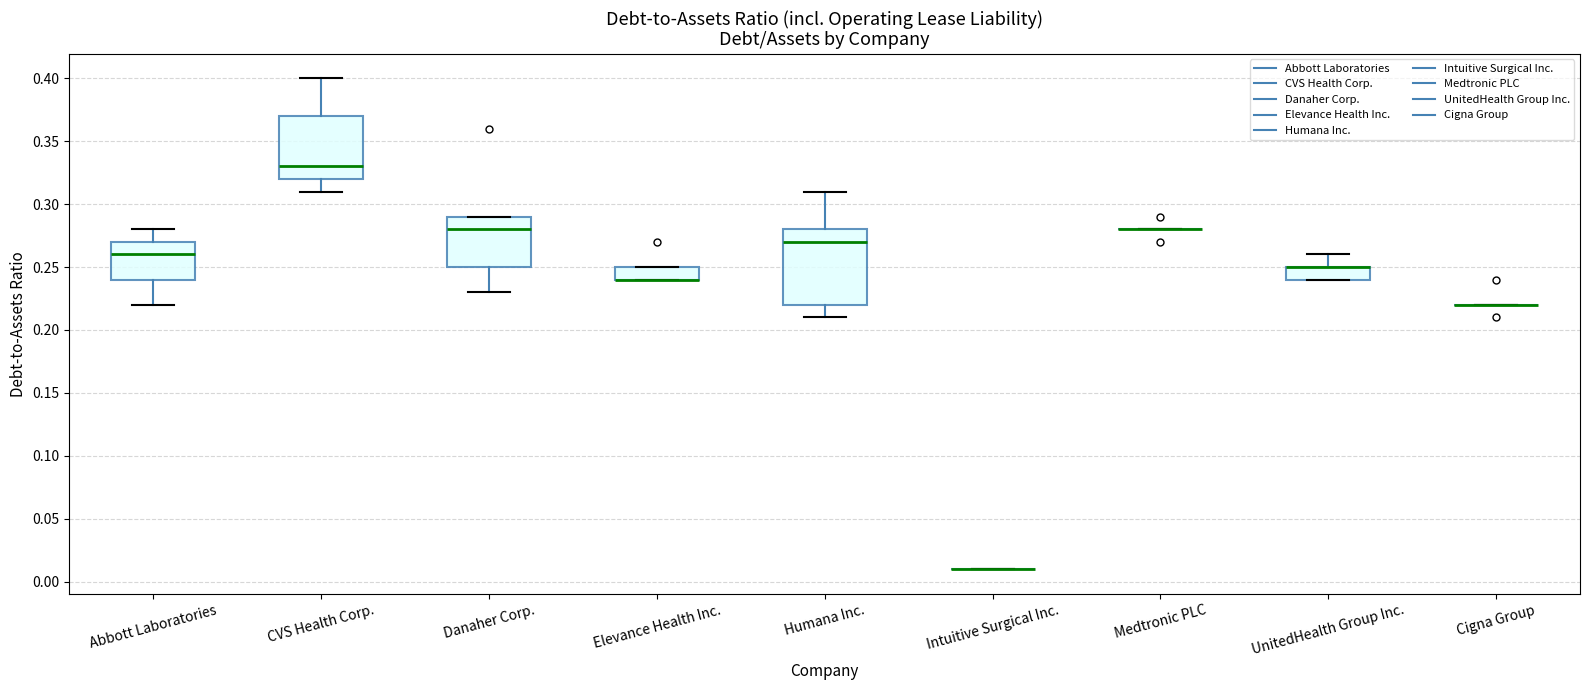

Reading left to right, read every box against the y-axis: the position of its median line, the range the box covers, and the ends of its whiskers. The values are not printed on the chart, so give them approximately, as read against the axis.

Abbott Laboratories: median 0.26, box 0.24 to 0.27, whiskers 0.22 to 0.28
CVS Health Corp.: median 0.33, box 0.32 to 0.37, whiskers 0.31 to 0.40
Danaher Corp.: median 0.28, box 0.25 to 0.29, whiskers 0.23 to 0.29
Elevance Health Inc.: median 0.24 (drawn on the box's lower edge), box 0.24 to 0.25, whiskers 0.24 to 0.25
Humana Inc.: median 0.27, box 0.22 to 0.28, whiskers 0.21 to 0.31
Intuitive Surgical Inc.: box collapsed to a line at 0.01, whiskers 0.01 to 0.01
Medtronic PLC: box collapsed to a line at 0.28, whiskers 0.28 to 0.28
UnitedHealth Group Inc.: median 0.25 (drawn on the box's upper edge), box 0.24 to 0.25, whiskers 0.24 to 0.26
Cigna Group: box collapsed to a line at 0.22, whiskers 0.22 to 0.22